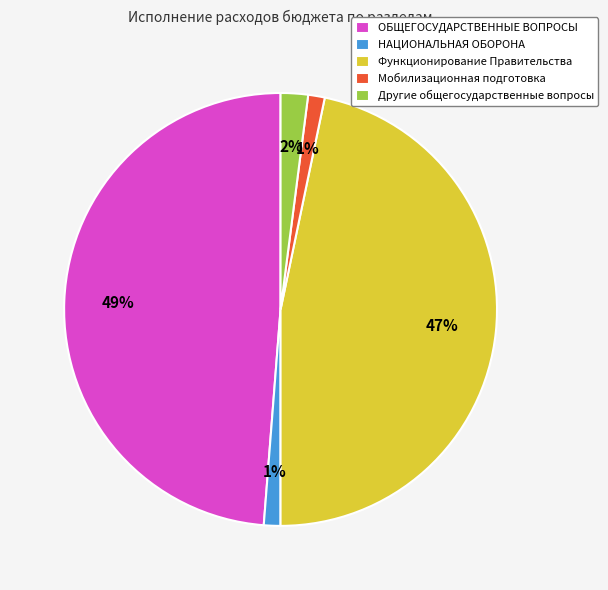

What percentage is the Функционирование Правительства slice, to the nearest percent?

47%